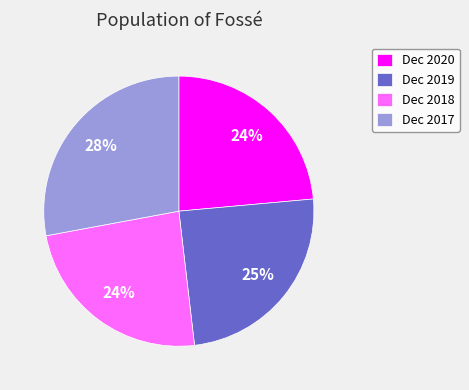

To the nearest percent, what is the difference between the Dec 2017 and Dec 2018 slice percentages?

4%